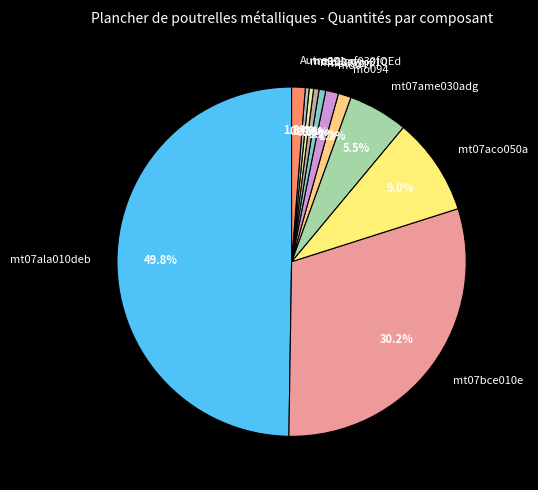

Do mt10haf030fOEd and mo091 together represent more than half of the pie?

No